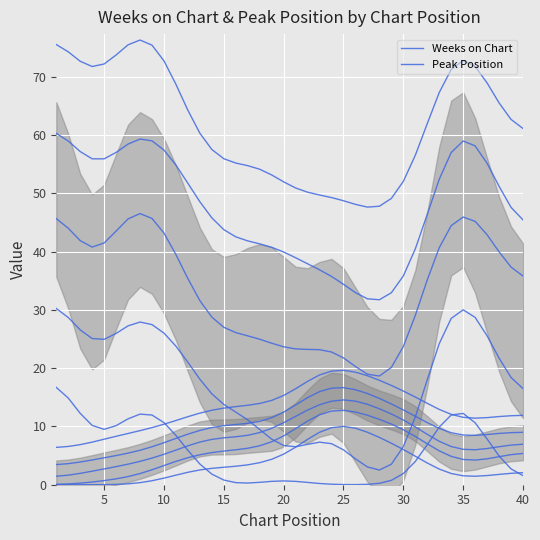

At which label does Peak Position first exceed 7?

12